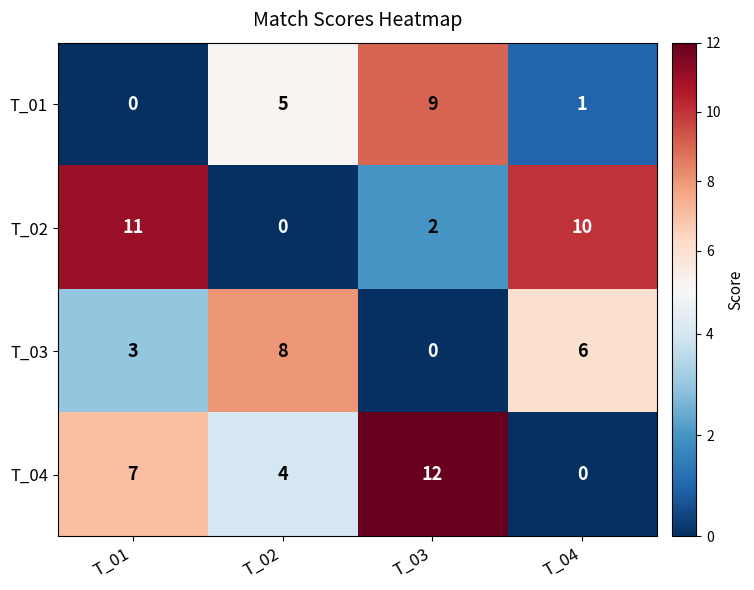

What is the average value of the T_01 series?

4